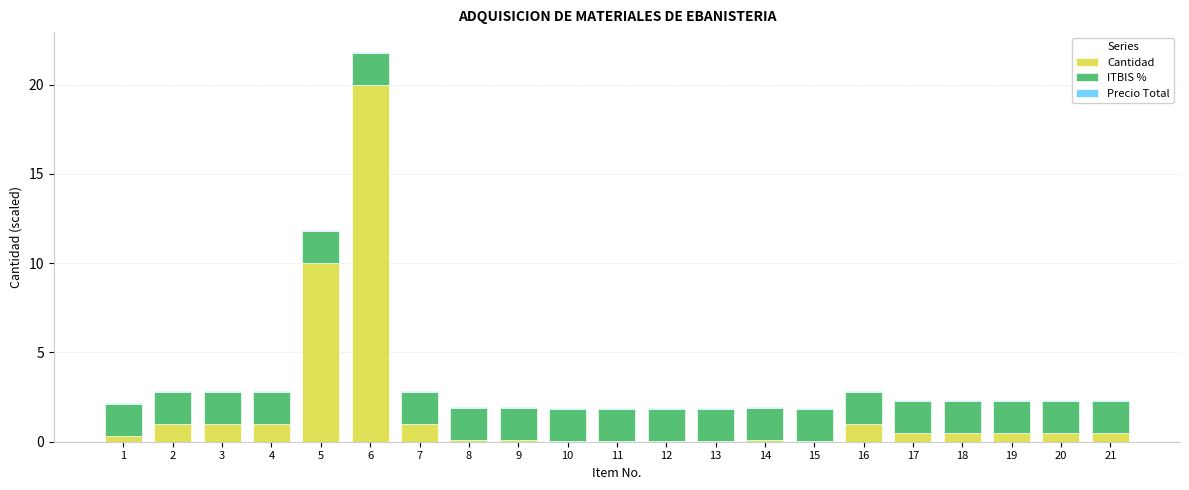

Does the chart contain stacked bars?

Yes